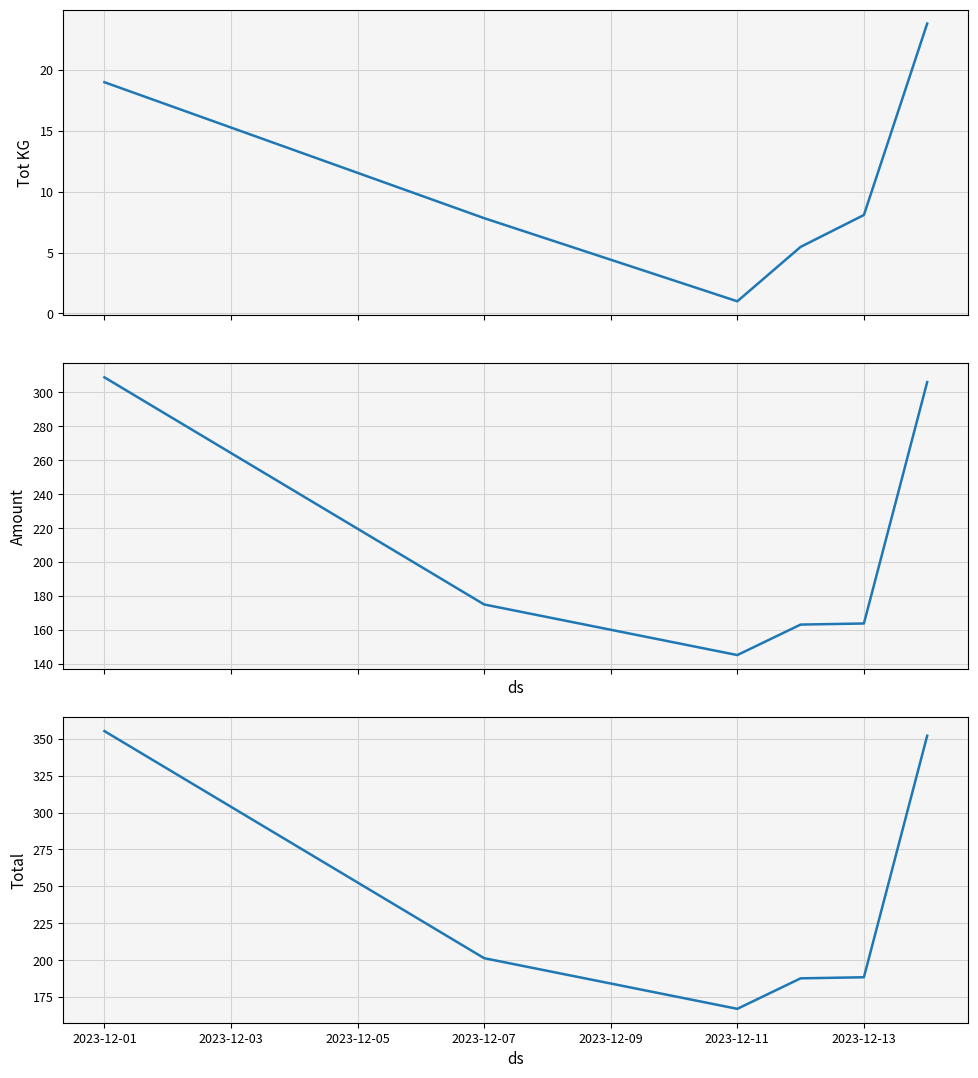

True or false: Total and Amount cross at least once.

False